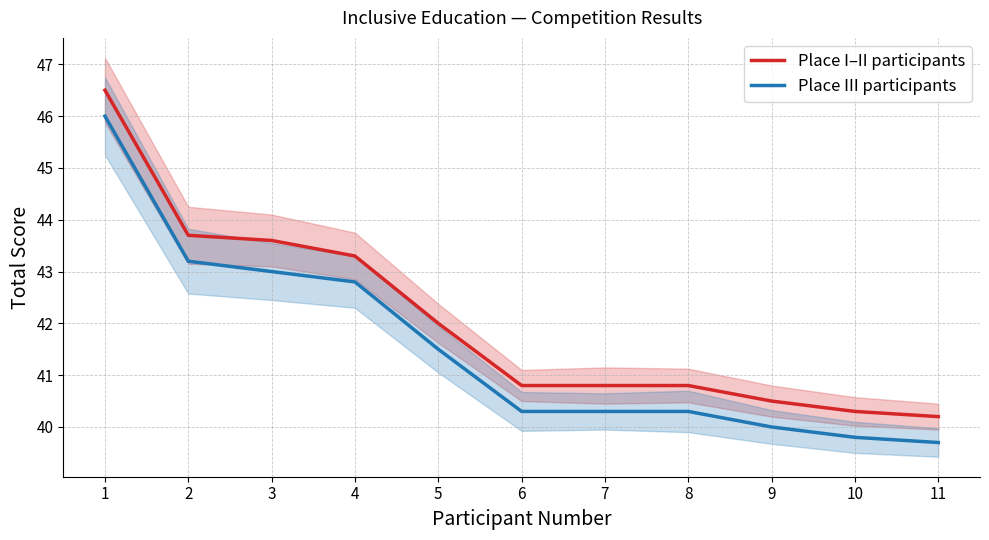

List the series in order of their overall mean, lowest first.

Place III participants, Place I–II participants